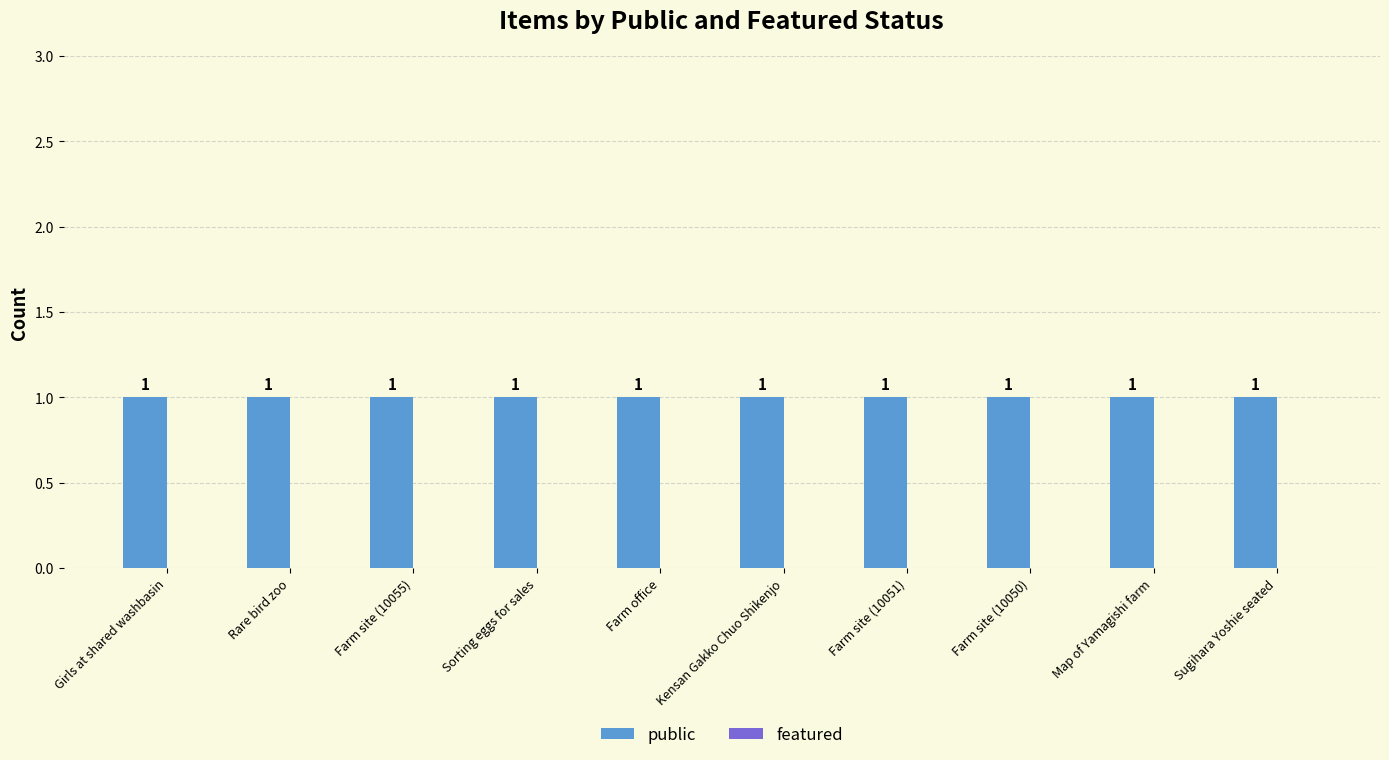

What is the spread (max minus min) of values at Farm site (10055)?

1